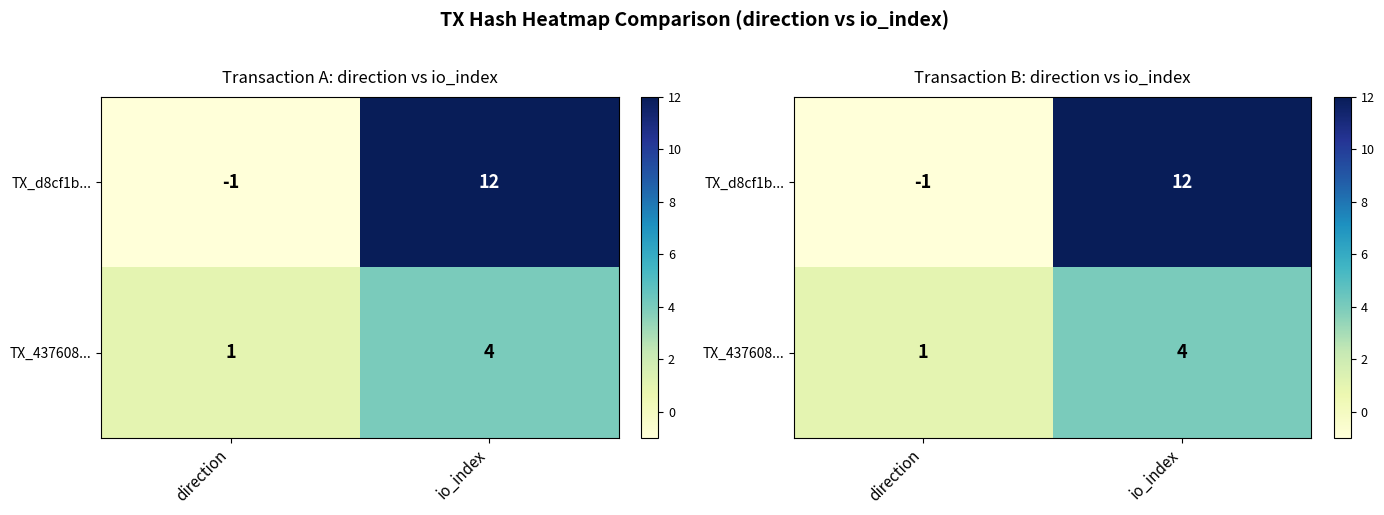

What is the average value of the TX_d8cf1b... series?

6